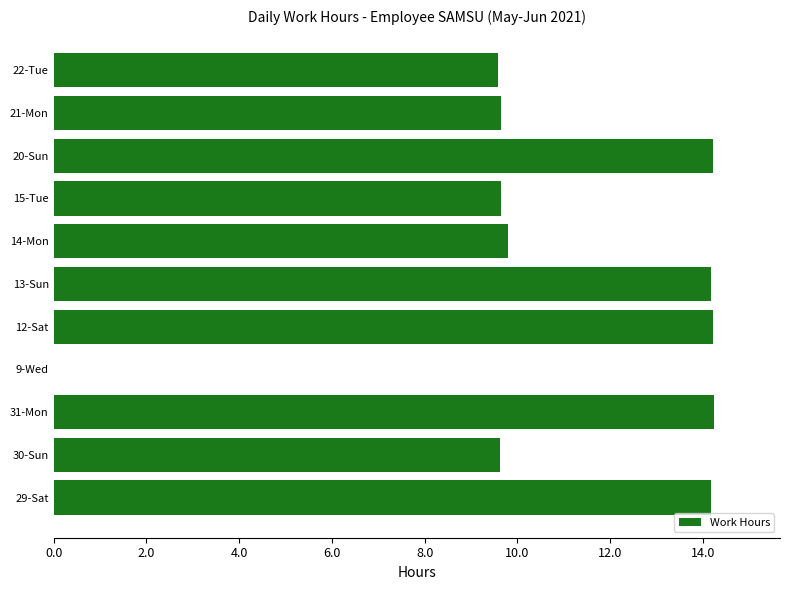

How many series are shown in this chart?

1